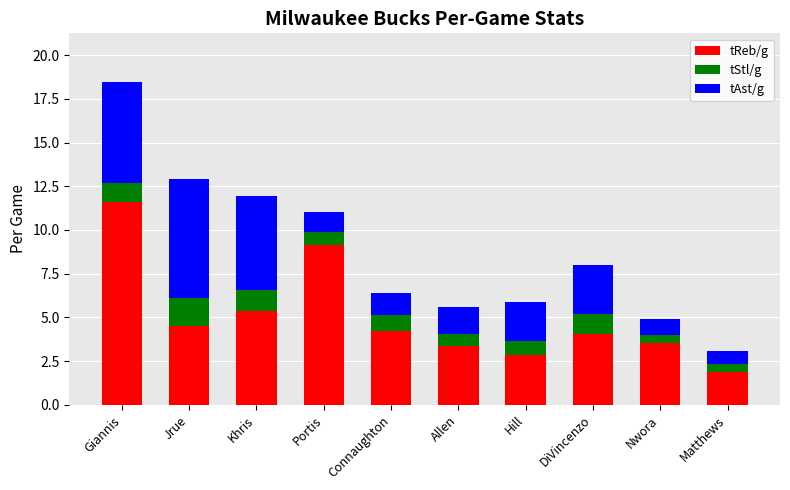

At which category is the sum across all series the highest?

Giannis